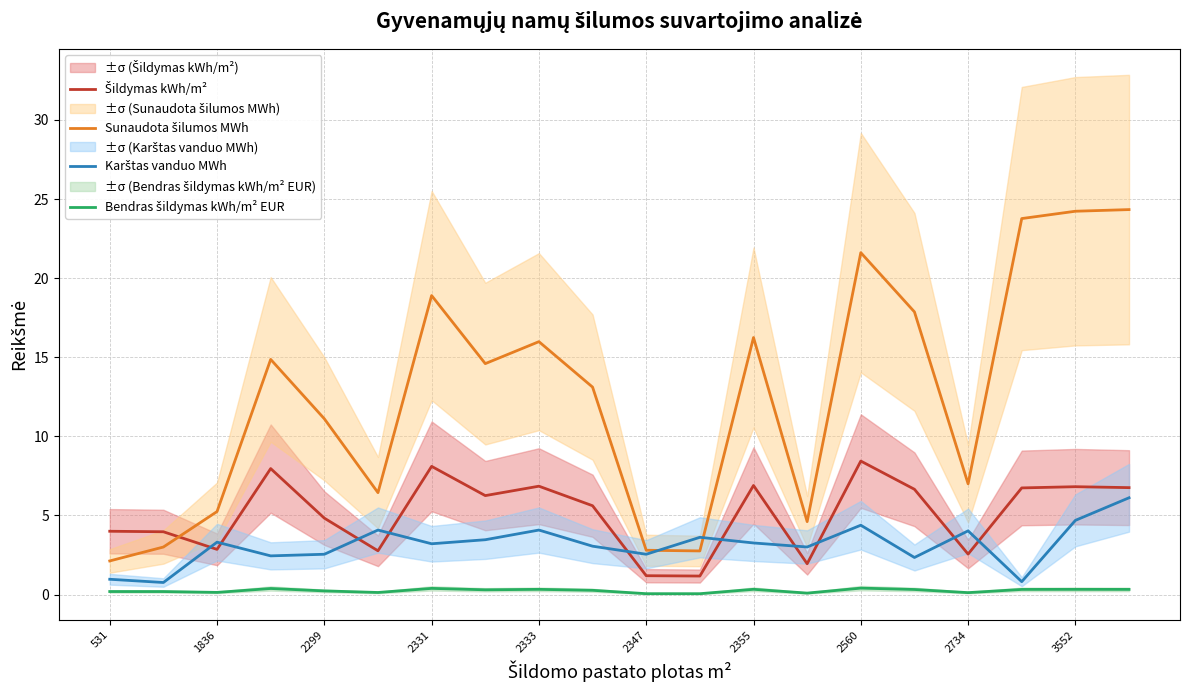

In Sunaudota šilumos MWh, how many points are higher than both neighbors (excluding endpoints)?

5